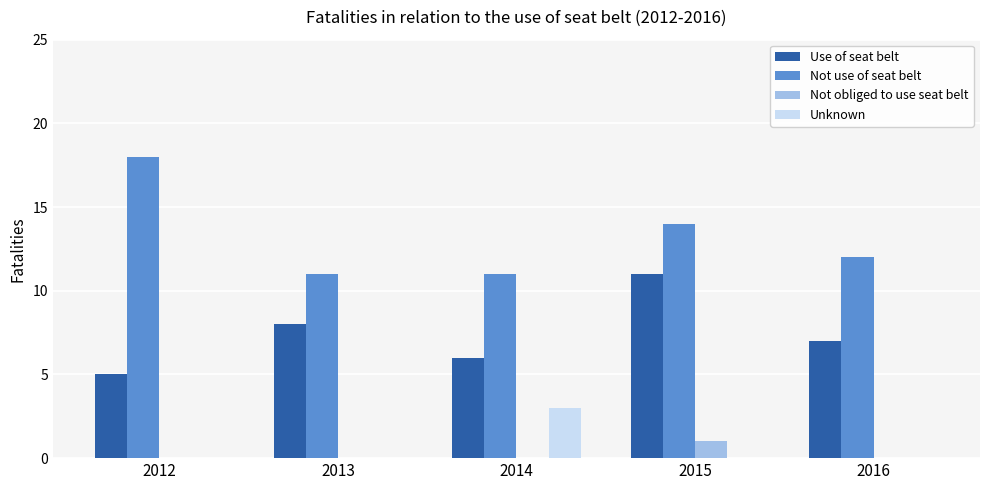

At which category is the sum across all series the highest?

2015